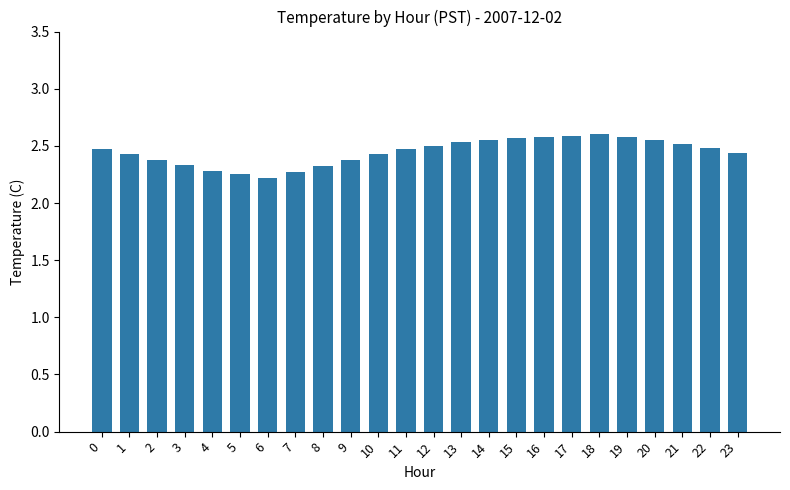

What is the difference between the second highest and minimum values?

0.4